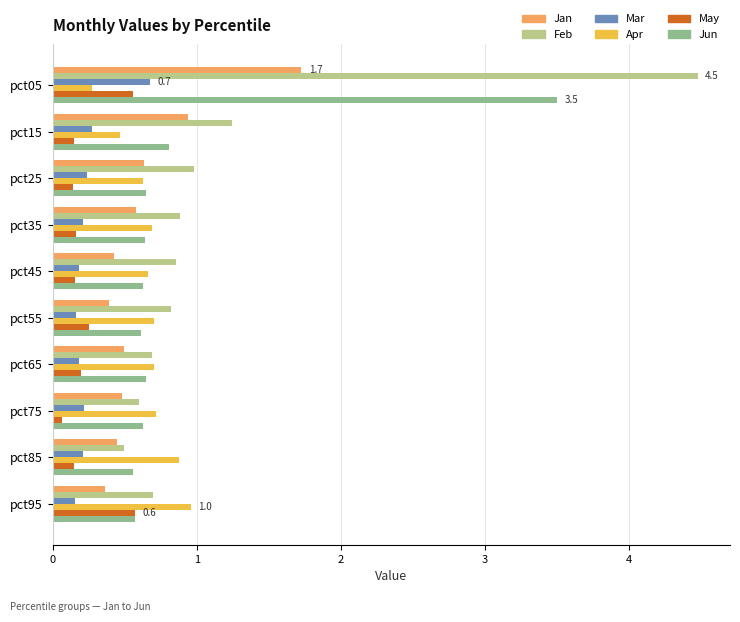

The Feb series shows 0.3 at pct85. True or false?

False